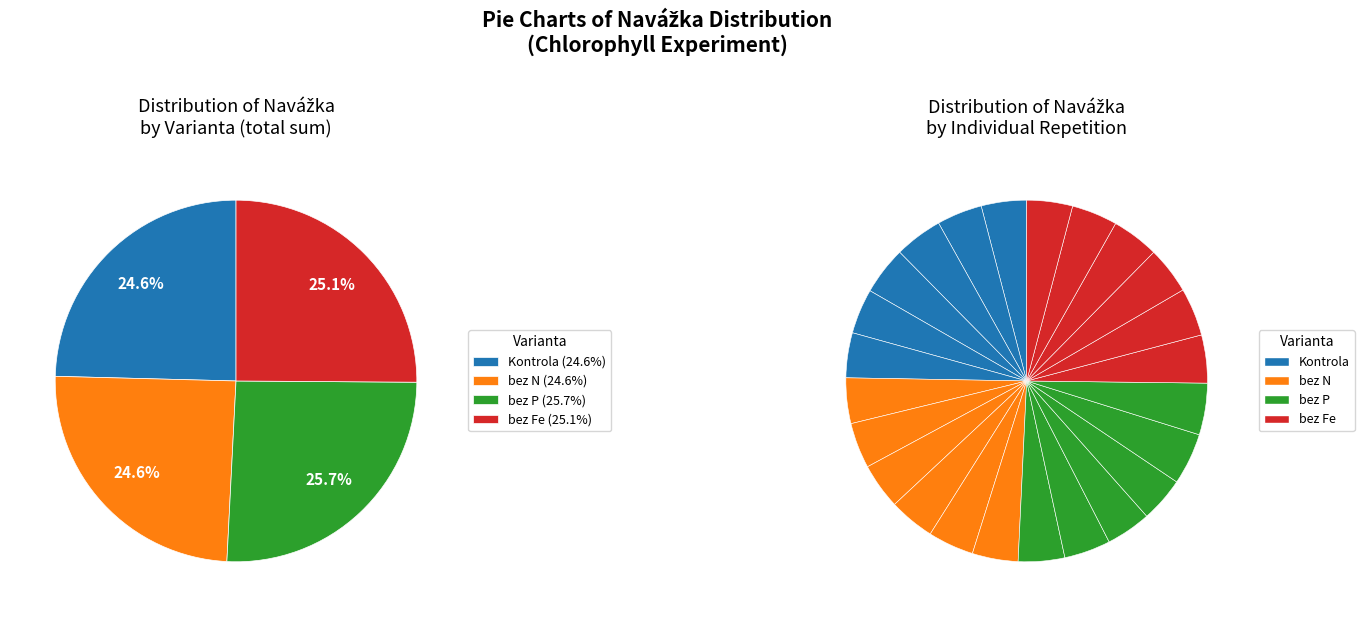

Count the number of slices in the pie.

24